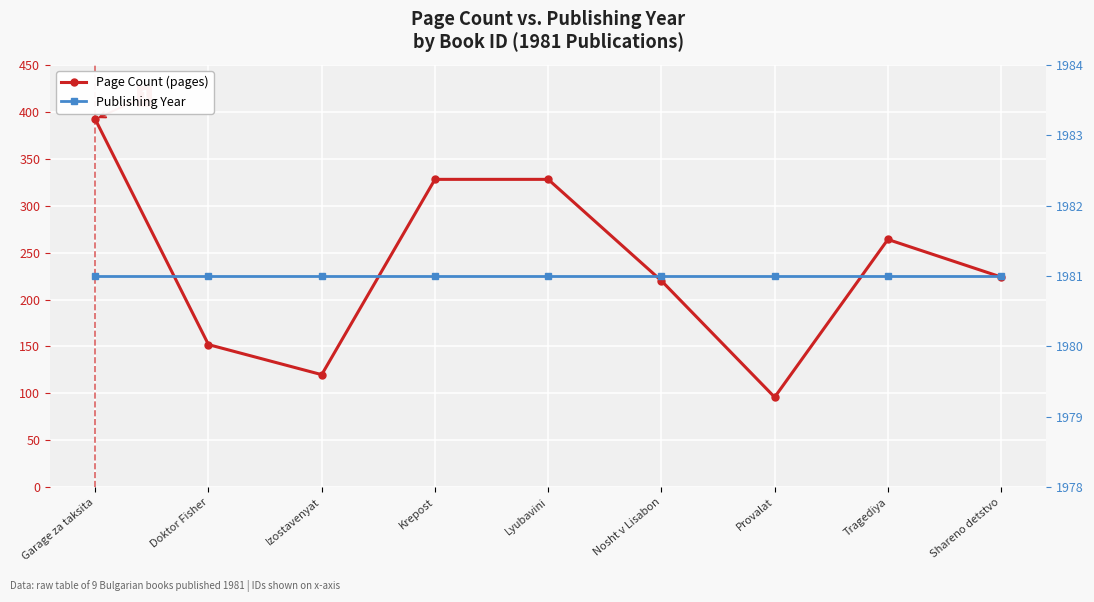

How many lines are shown in the chart?

2